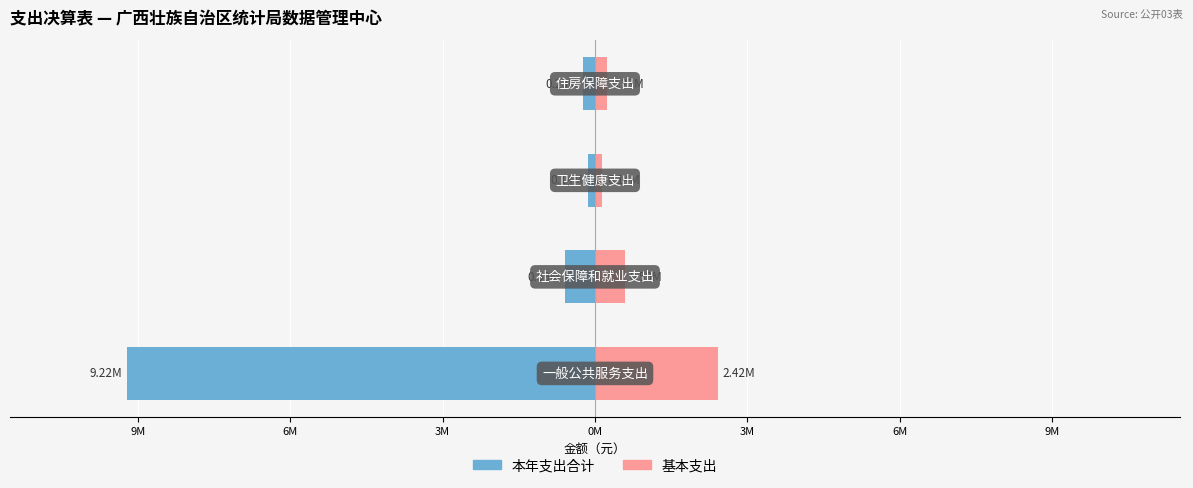

How many data points does each series have?

4